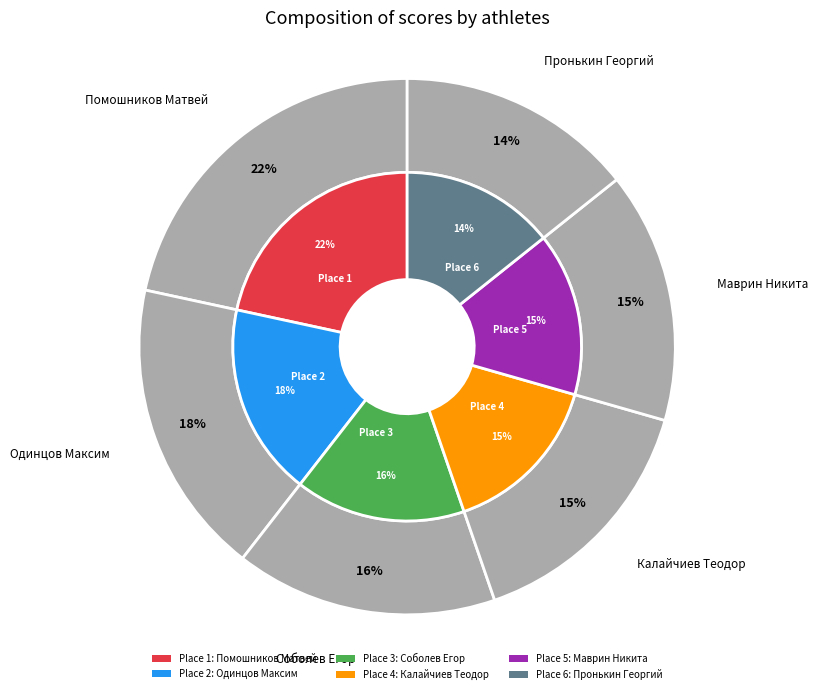

Combined, what portion of the pie is Калайчиев Теодор and Пронькин Георгий?

29.6%